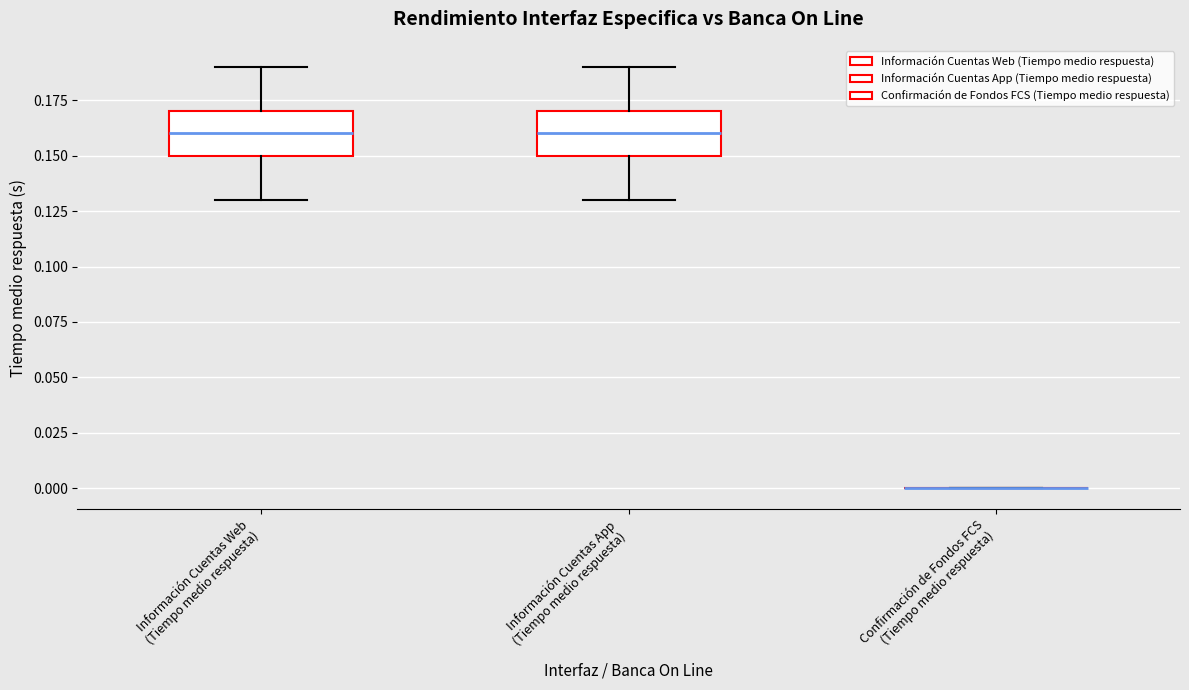

Reading left to right, read every box against the y-axis: the position of its median line, the range the box covers, and the ends of its whiskers. The values are not printed on the chart, so give them approximately, as read against the axis.

Información Cuentas Web (Tiempo medio respuesta): median 0.16, box 0.15 to 0.17, whiskers 0.13 to 0.19
Información Cuentas App (Tiempo medio respuesta): median 0.16, box 0.15 to 0.17, whiskers 0.13 to 0.19
Confirmación de Fondos FCS (Tiempo medio respuesta): box collapsed to a line at 0.00, whiskers 0.00 to 0.00